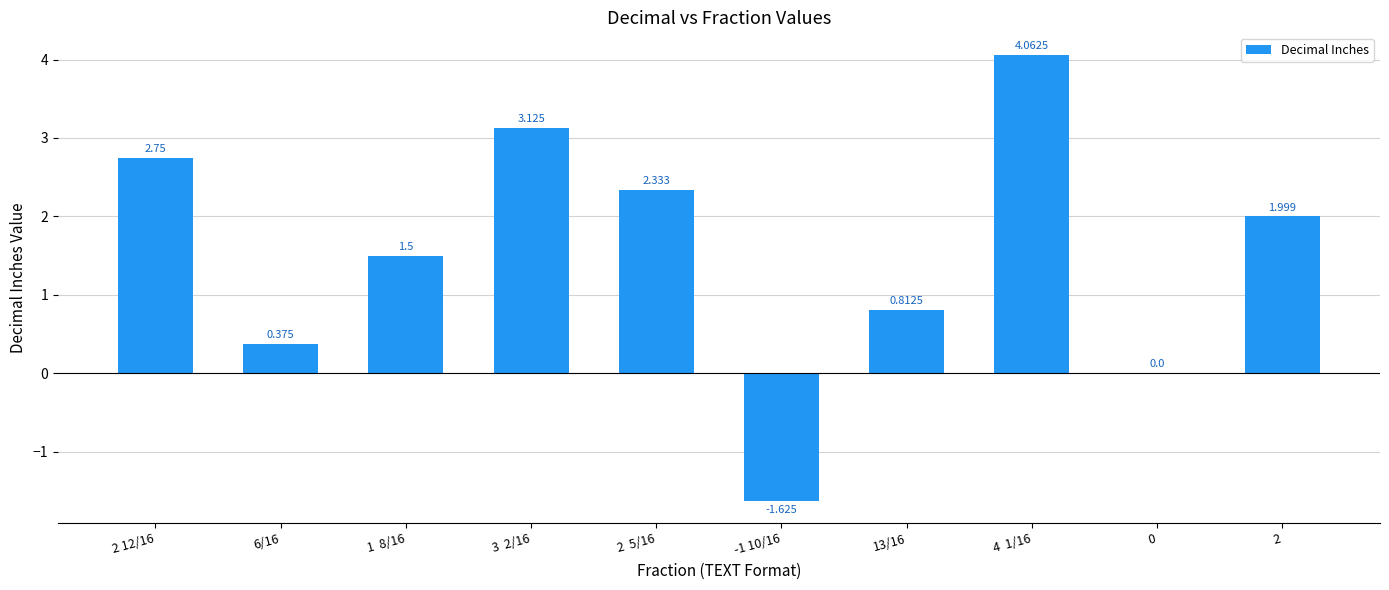

The chart shows a value of 0.1 at 6/16. True or false?

False